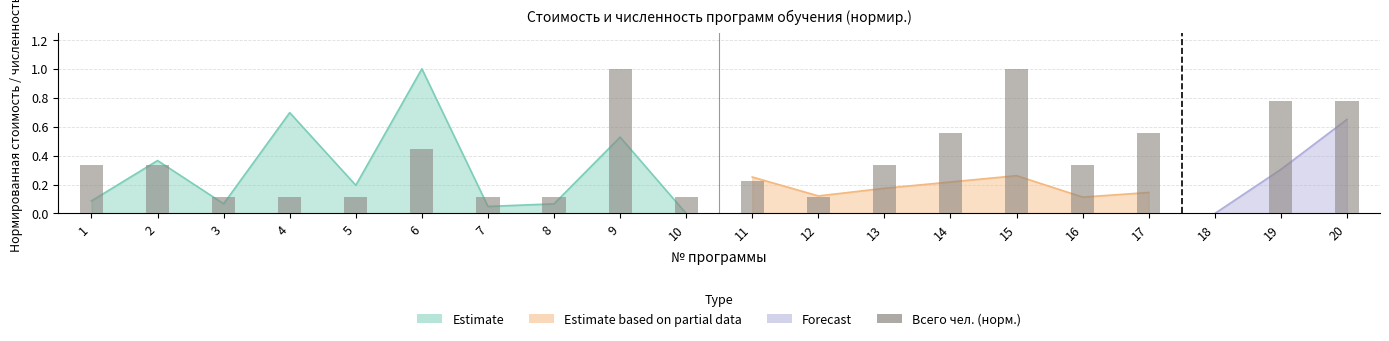

What is the approximate value at 5?

0.1